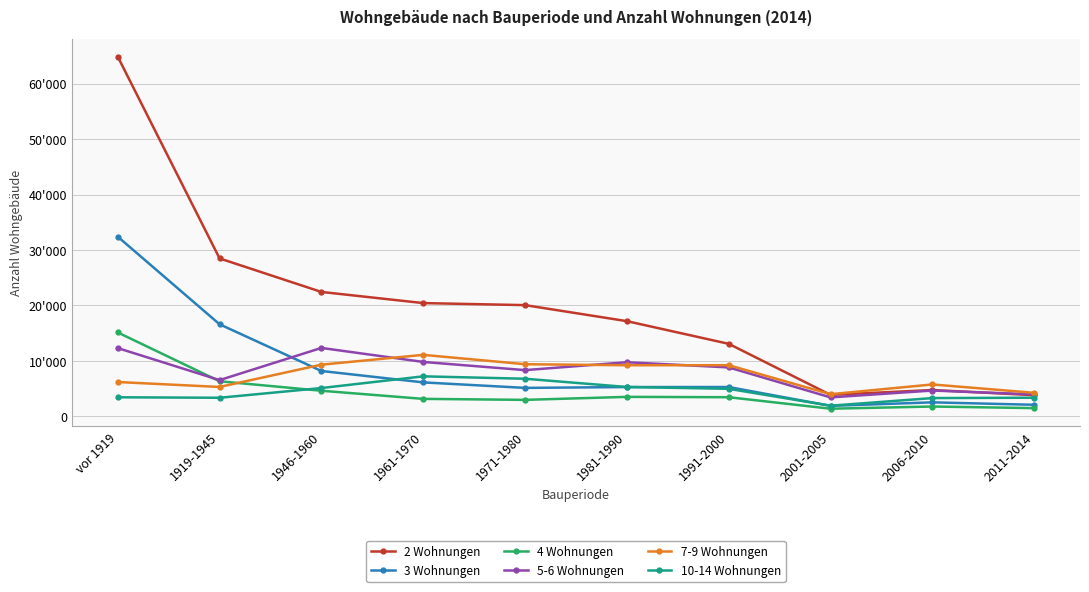

At which label does 5-6 Wohnungen first exceed 8822?

vor 1919